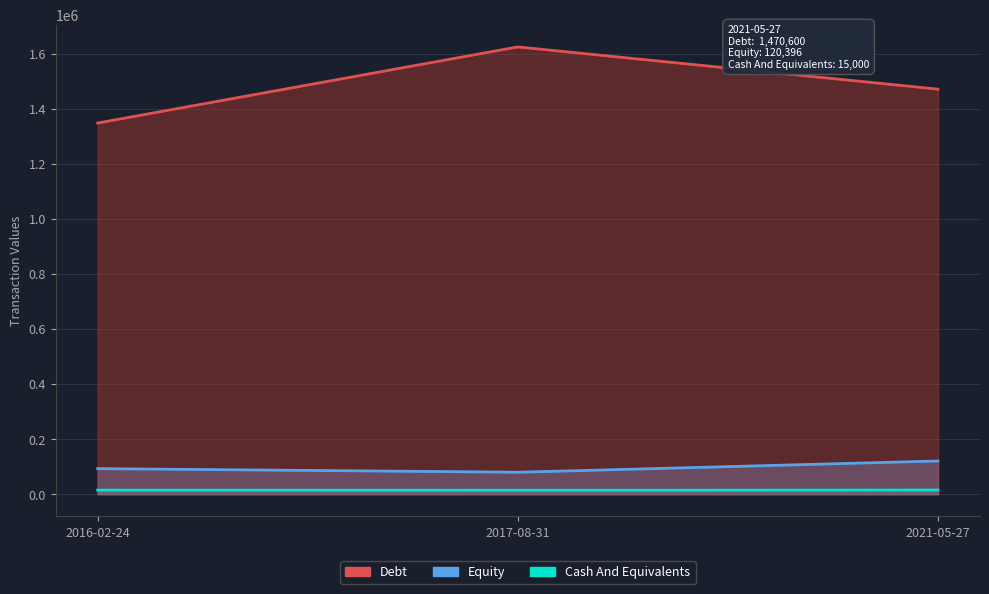

What is the difference between the highest and lowest values at 2017-08-31?

1610000